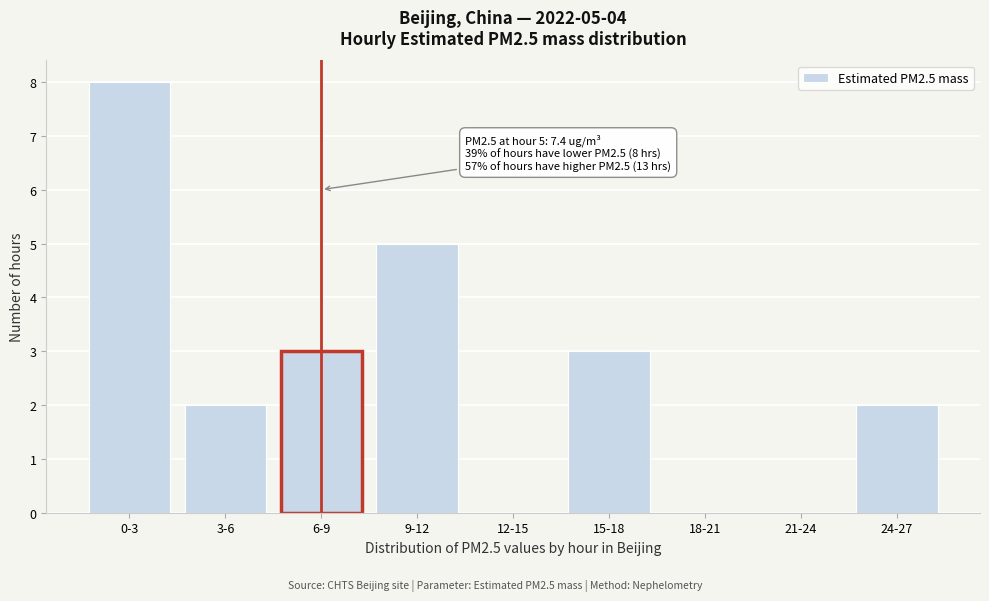

Reading left to right, what are all the values shown in this chart?

0-3=8	3-6=2	6-9=3	9-12=5	12-15=0	15-18=3	18-21=0	21-24=0	24-27=2